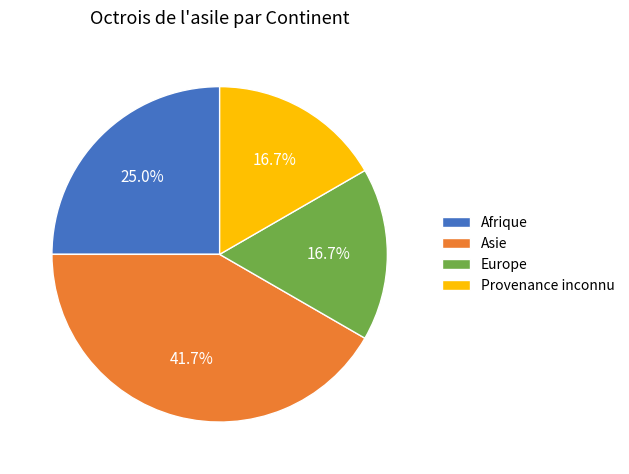

What percentage is the Asie slice, to the nearest percent?

42%